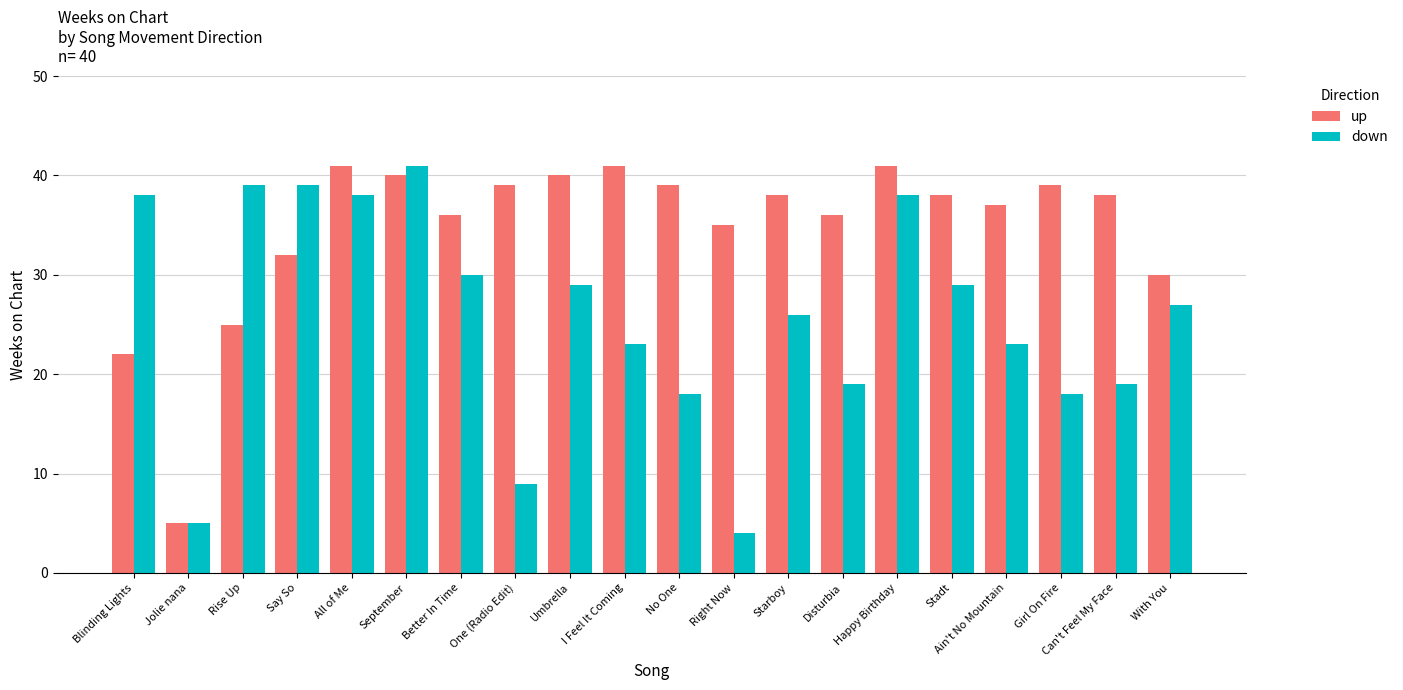

The down series shows 18 at Girl On Fire. True or false?

True